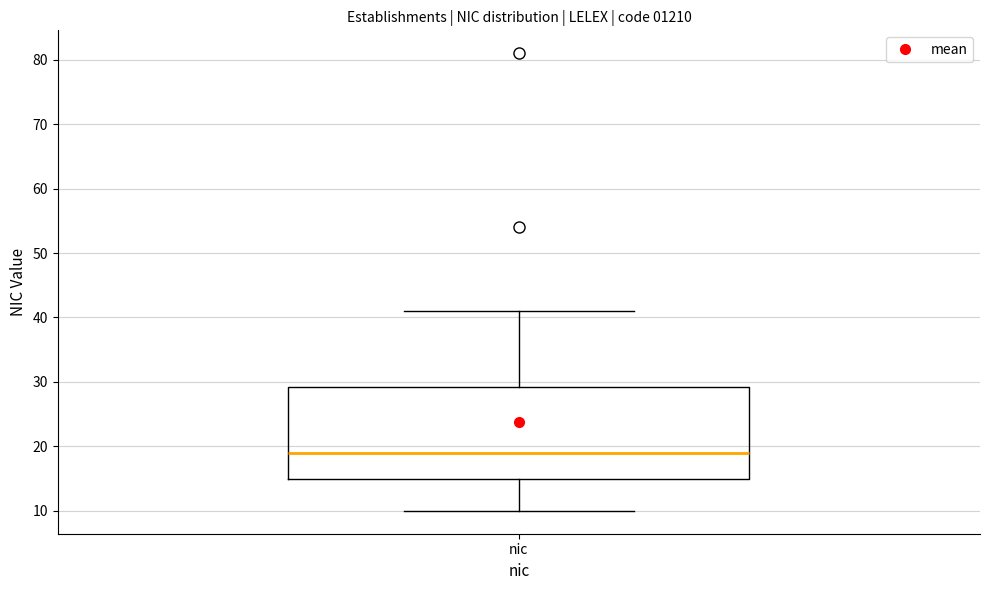

Where is the lower edge of the box for nic on the y-axis? The values are not printed on the chart, so give them approximately, as read against the axis.

15